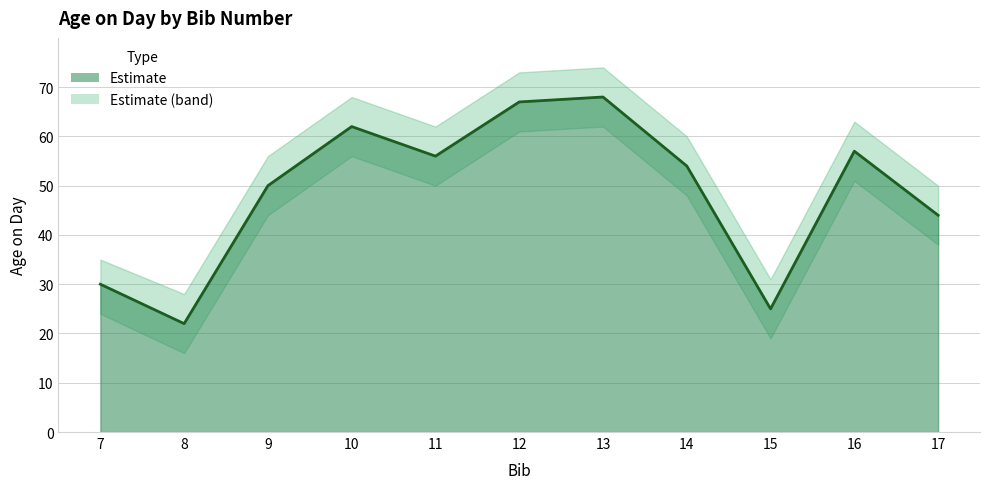

The value at 16 is 57. True or false?

True